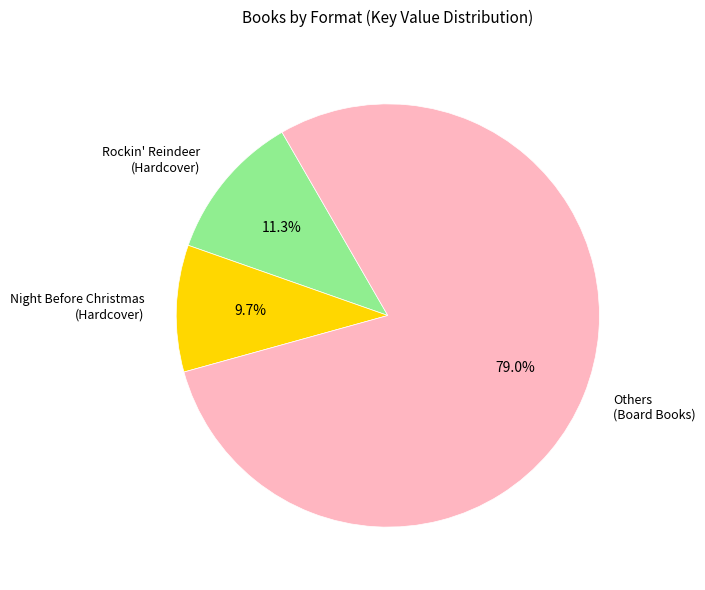

What is the largest slice in the pie chart?

Others (Board Books)